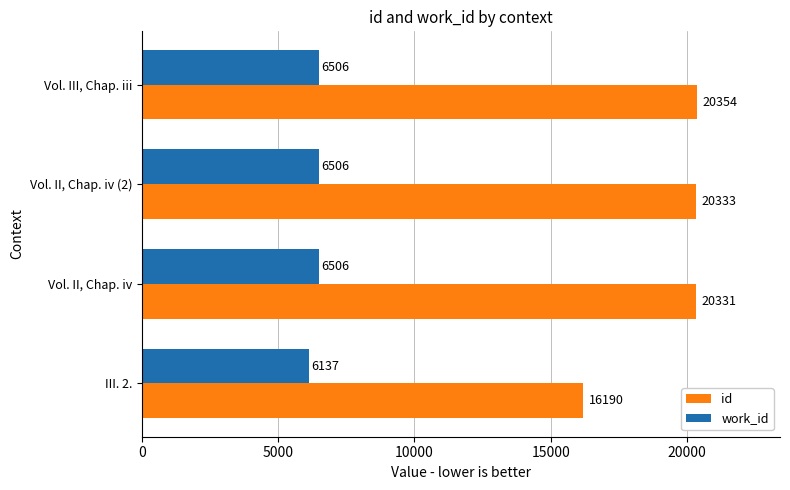

What is the approximate value of id at Vol. II, Chap. iv?

20331